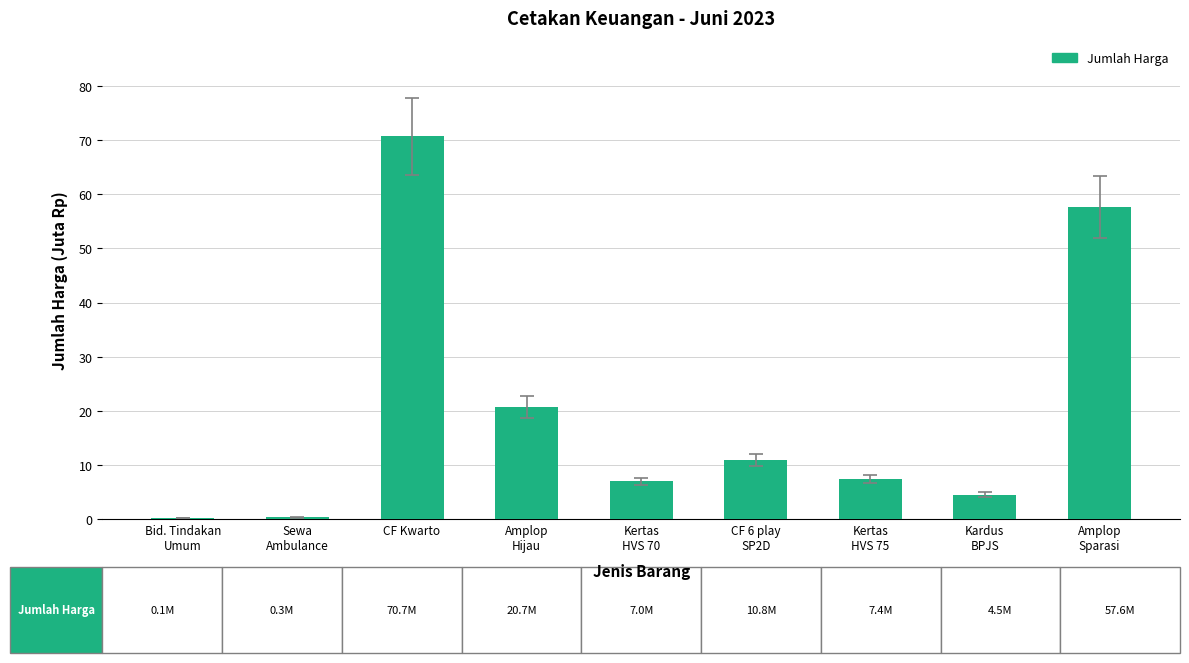

Does the chart contain stacked bars?

No